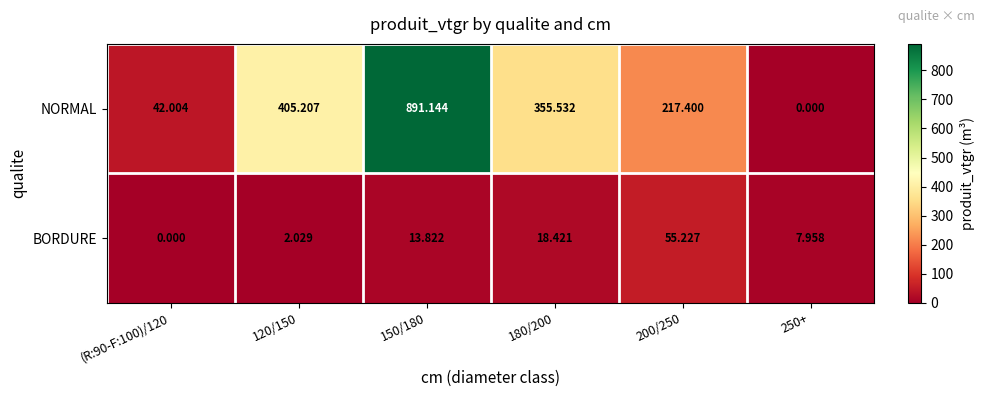

Between 150/180 and 180/200, which series saw the biggest shift?

NORMAL